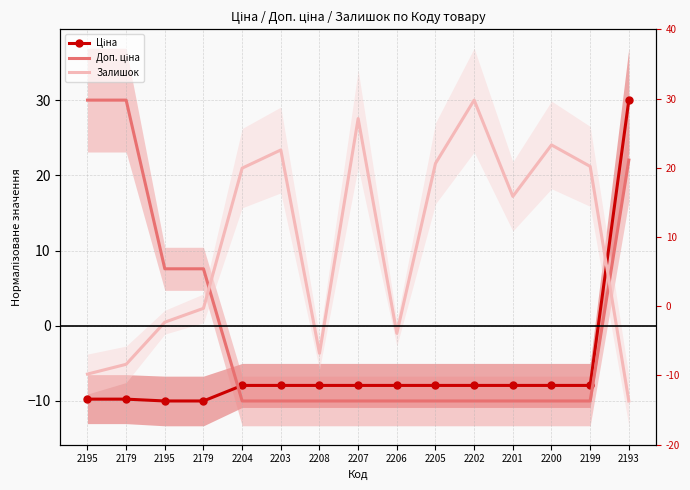

Which series ends up on top after the final intersection of Залишок and Доп. ціна?

Доп. ціна